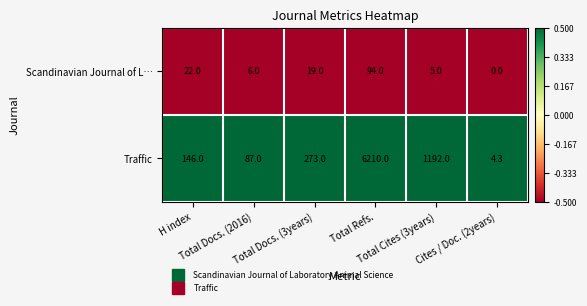

What is the highest value of the Scandinavian Journal of L… series?

94.0